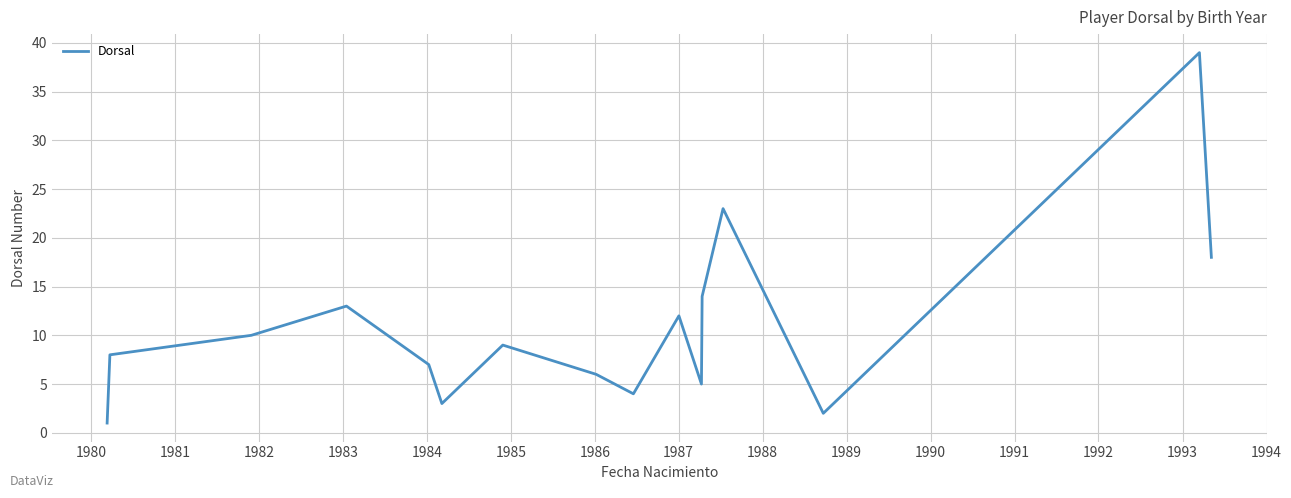

Reading right to left, transcribe all the data shown in this chart.

18	39	2	23	14	5	12	4	6	9	3	7	13	10	8	1